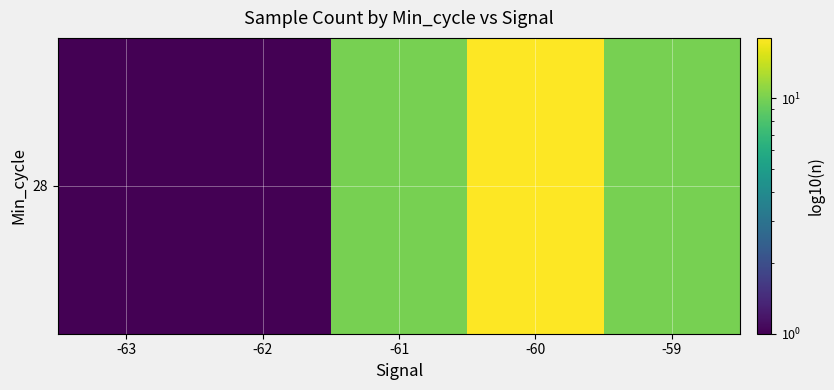

Count the number of data series in this chart.

1